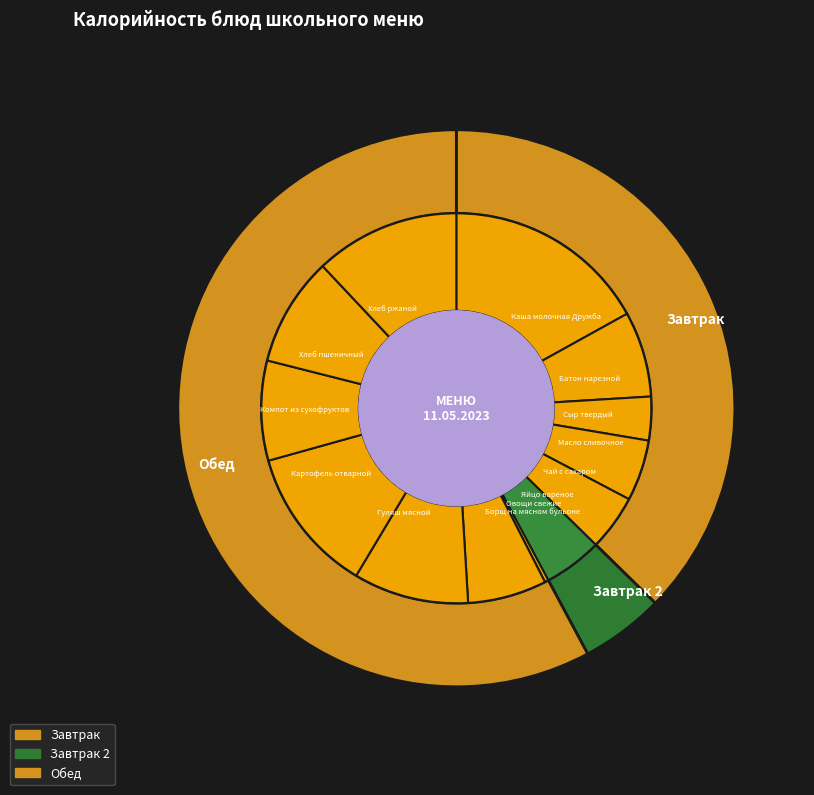

To the nearest percent, what is the average slice percentage?

8%